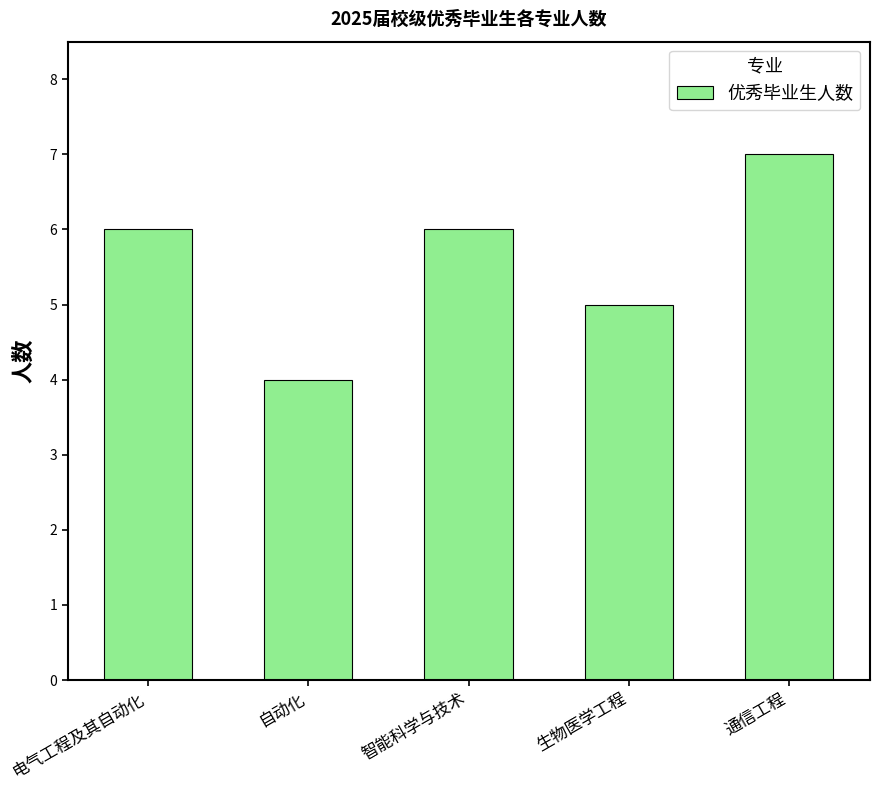

What is the minimum value shown in the chart?

4